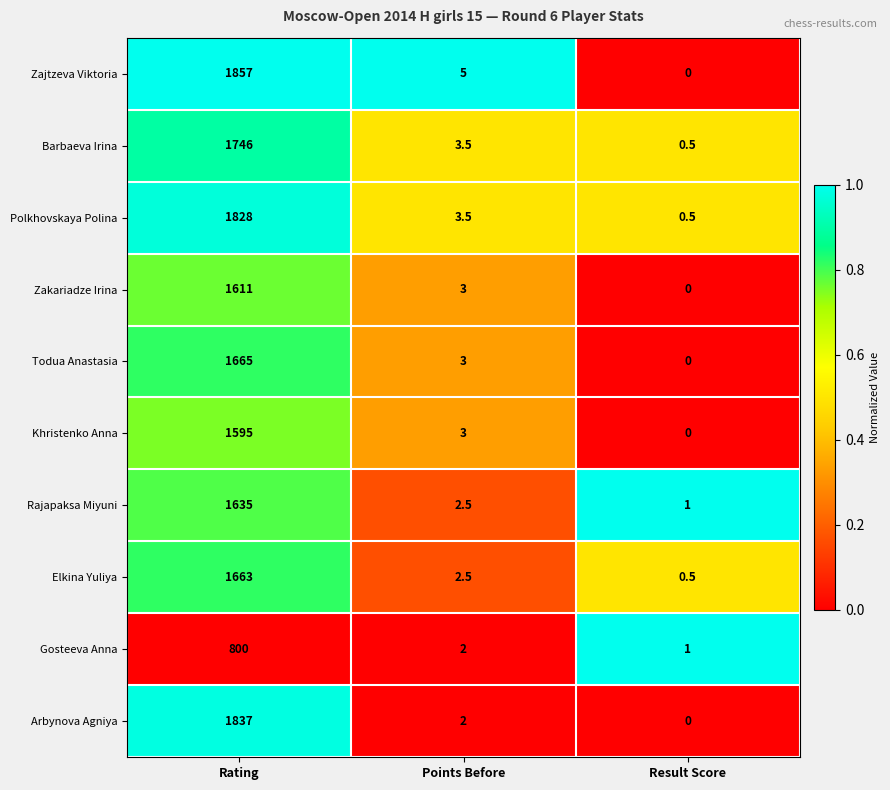

True or false: Todua Anastasia has a value of 3.0 at Points Before.

True